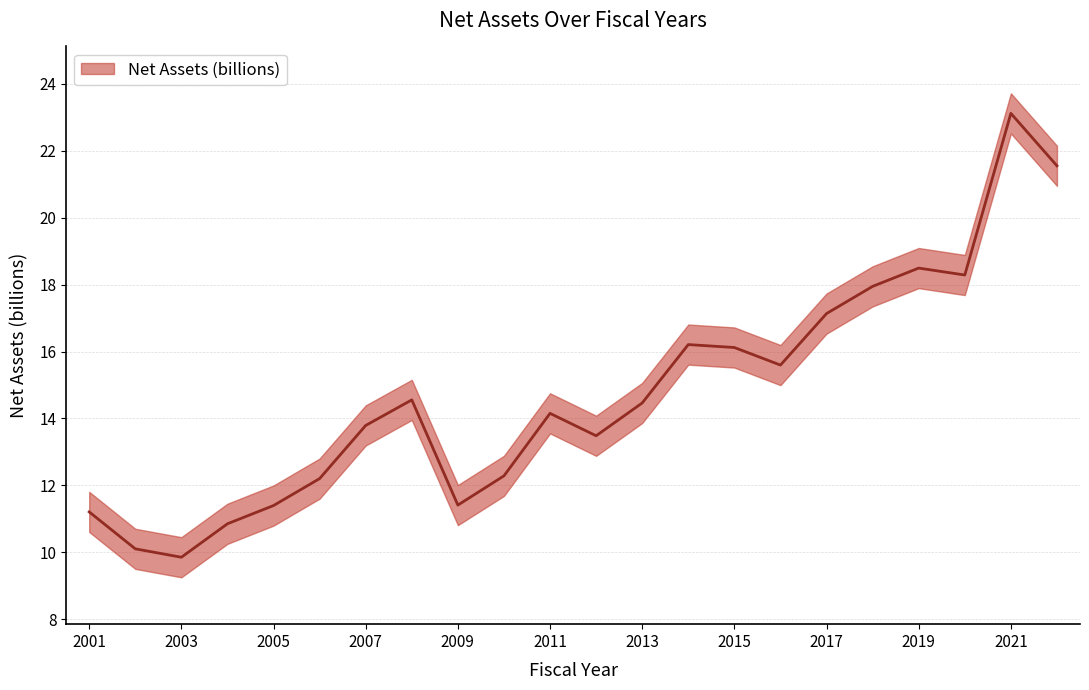

The value at 2010 is 12.3. True or false?

True